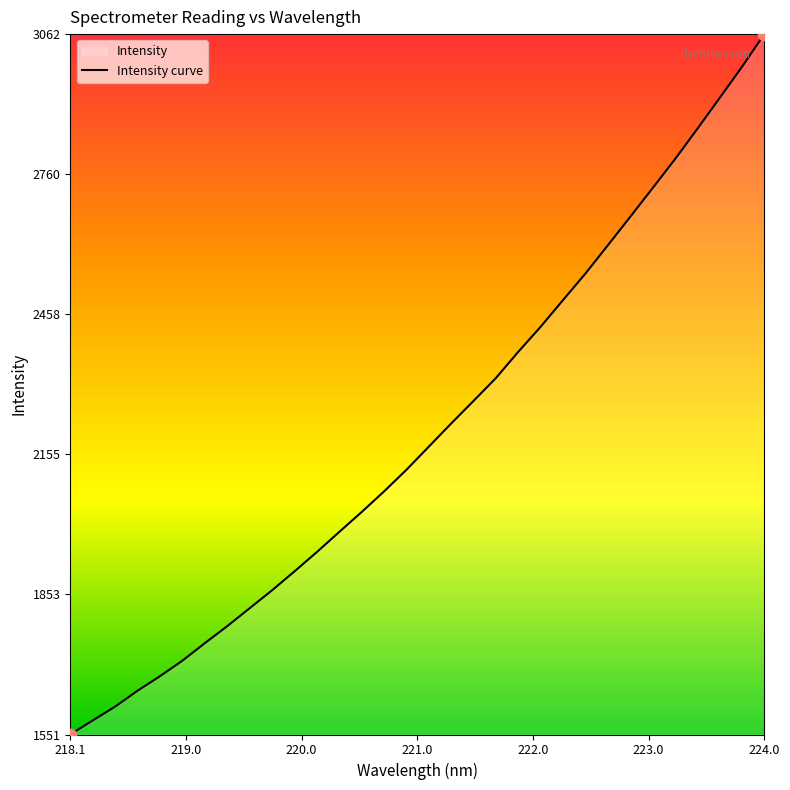

What is the difference between the maximum and minimum values?

1510.6